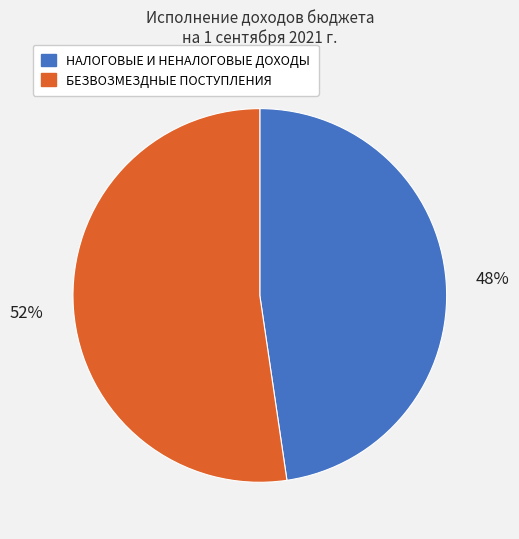

True or false: БЕЗВОЗМЕЗДНЫЕ ПОСТУПЛЕНИЯ accounts for 66% of the total.

False